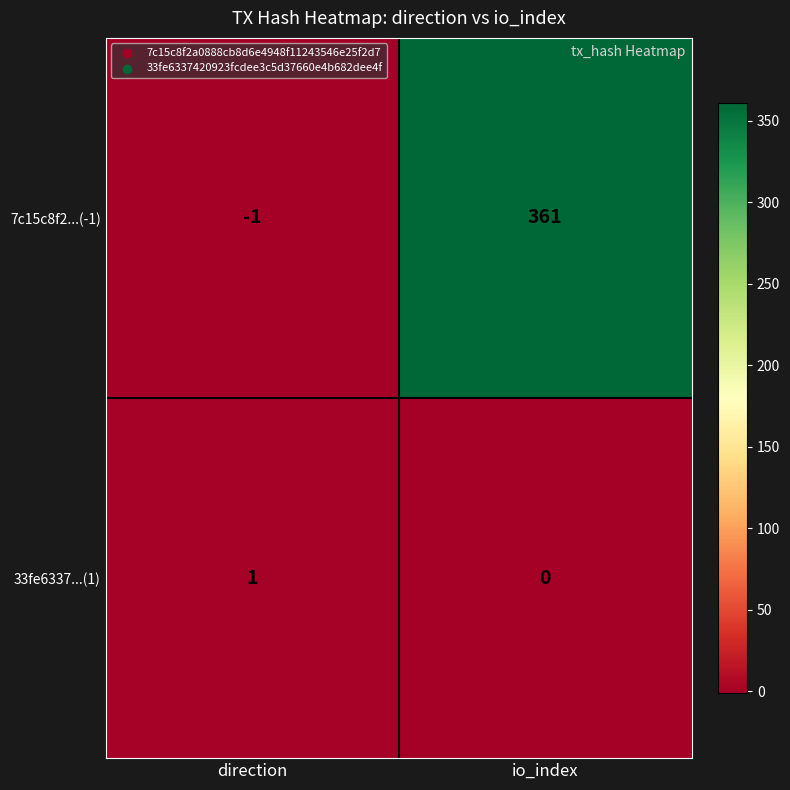

Which series has the widest spread of values?

7c15c8f2...(-1)